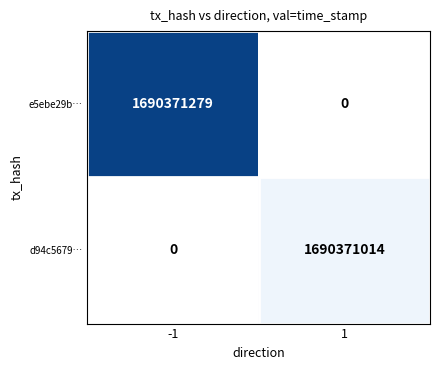

What is the highest value of the e5ebe29b3ac3d8f0c210f0d09161dd56aebaa52 series?

1690371279